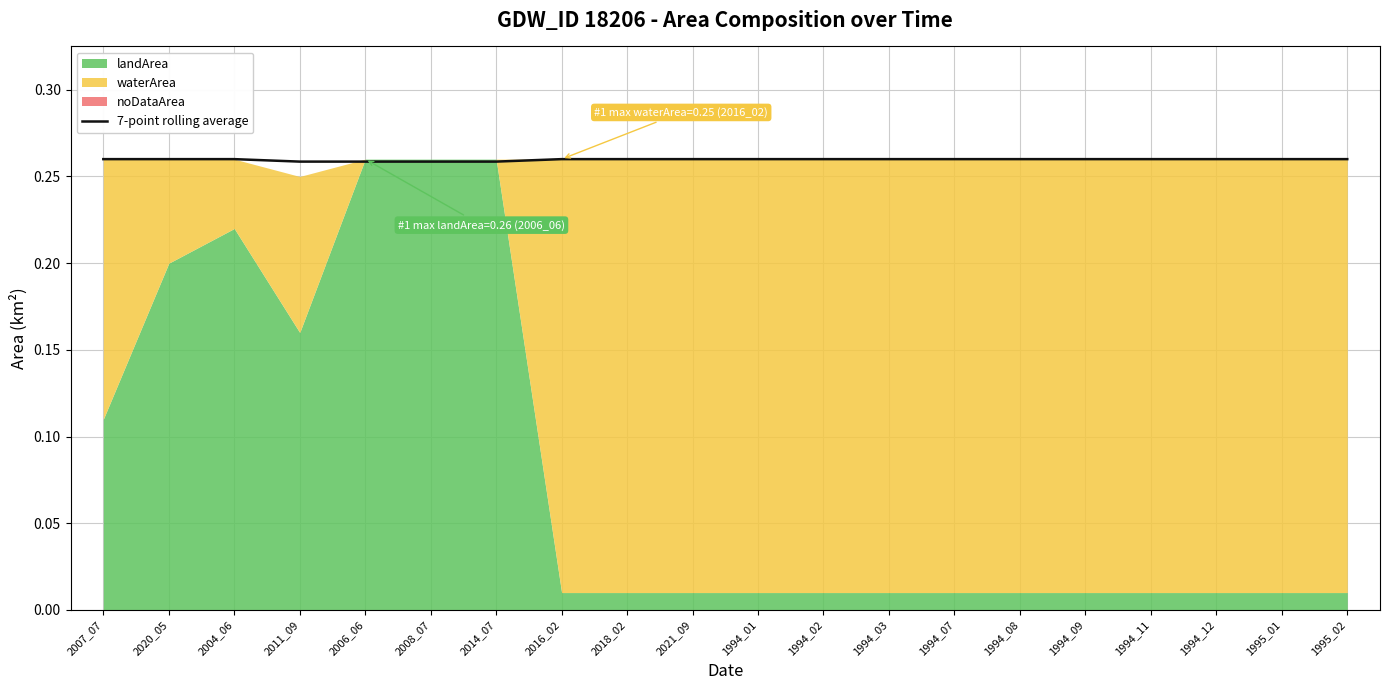

Reading left to right, transcribe all the data shown in this chart.

0.3	0.3	0.3	0.3	0.3	0.3	0.3	0.3	0.3	0.3	0.3	0.3	0.3	0.3	0.3	0.3	0.3	0.3	0.3	0.3